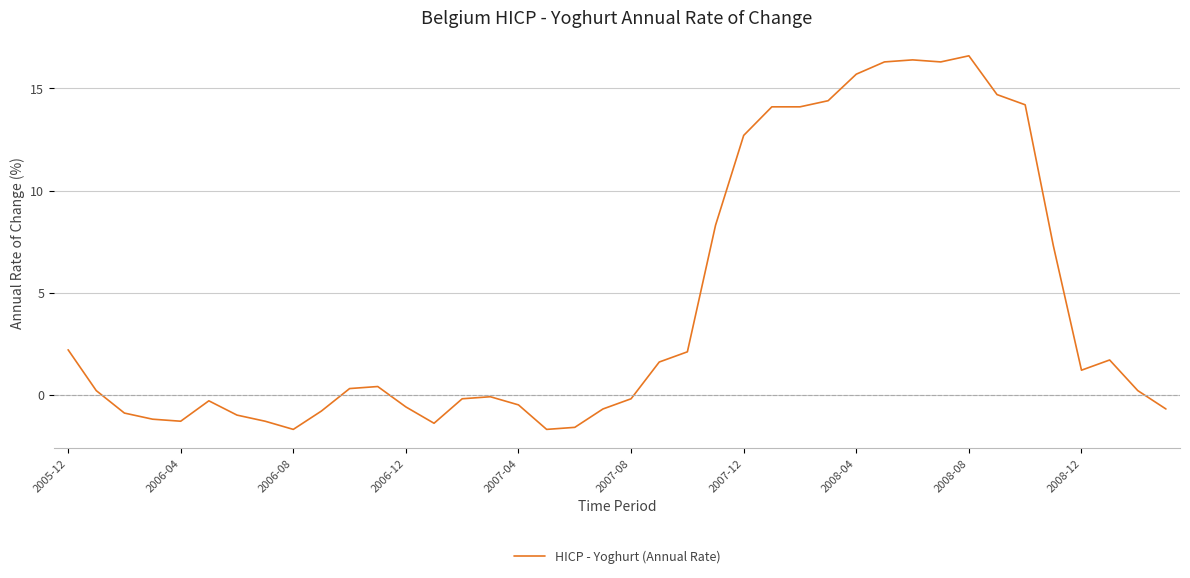

What is the difference between the maximum and minimum values?

18.3